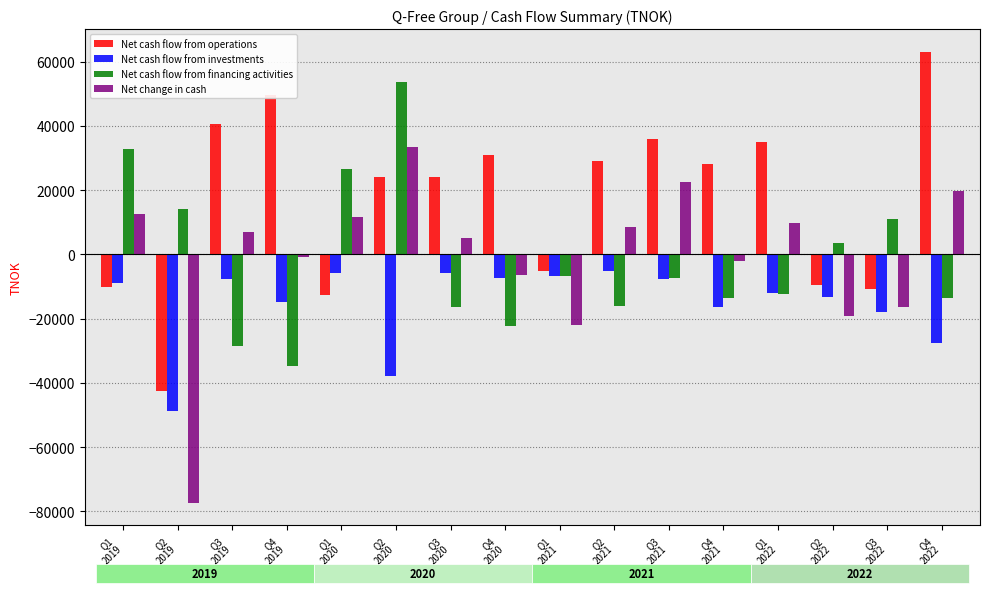

Where does the Net cash flow from financing activities series first go above -7331?

Q1
2019